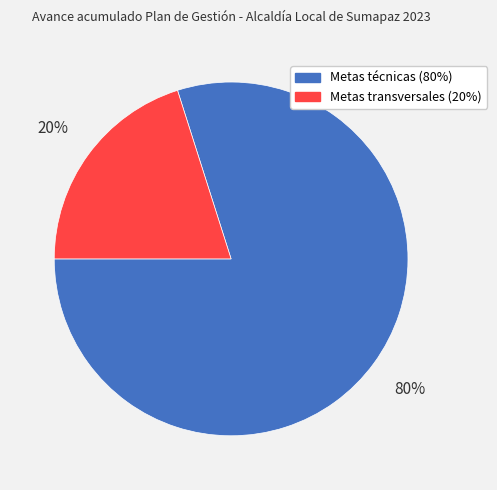

True or false: Metas técnicas (80%) accounts for 68% of the total.

False